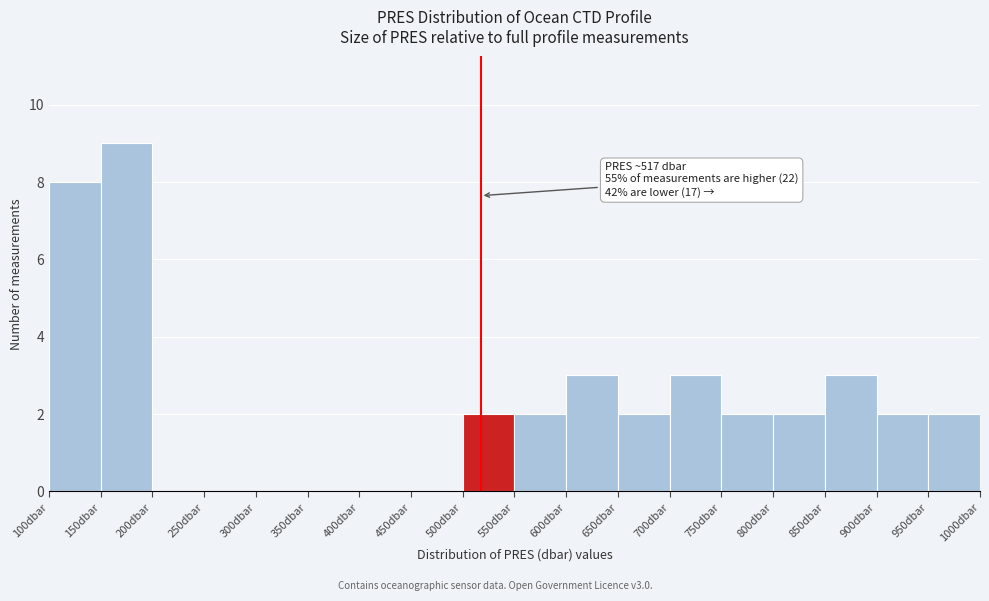

Which range on the x-axis has the tallest bar?

150 to 200